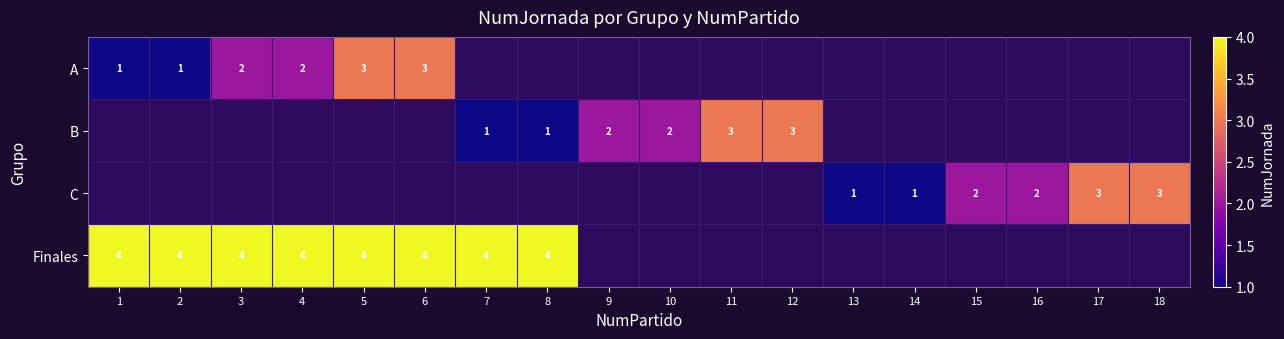

At which category does the chart reach its minimum across all series?

1